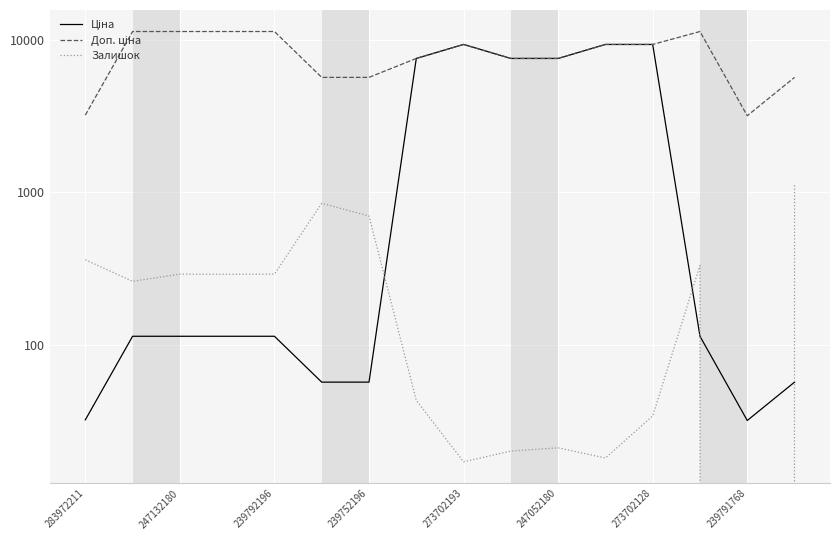

How many interior local peaks does the Ціна series have?

1